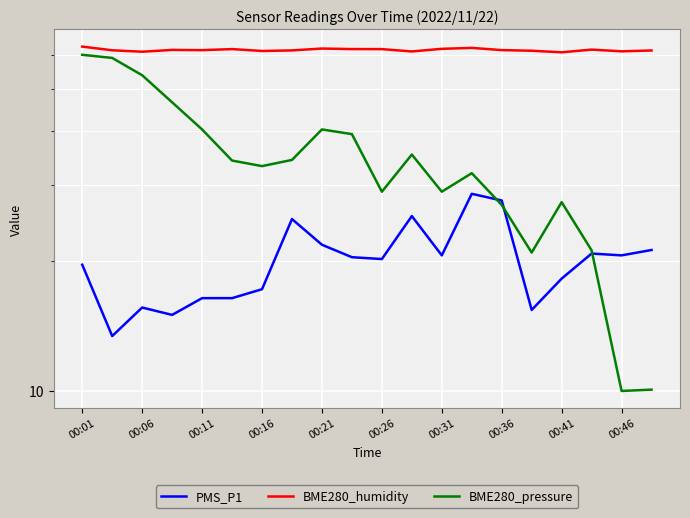

Where does the BME280_pressure series first go above 34?

00:01